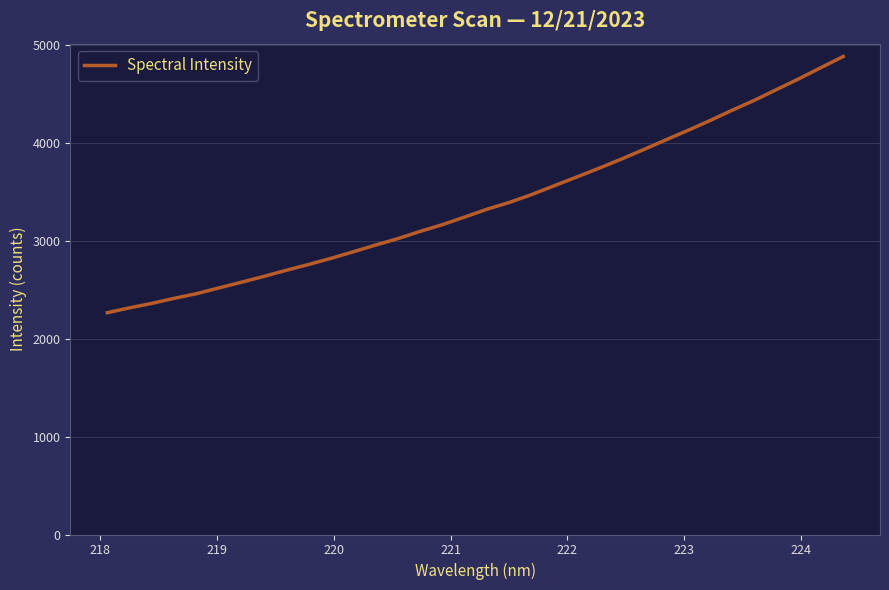

What is the difference between the maximum and minimum values?

2616.1